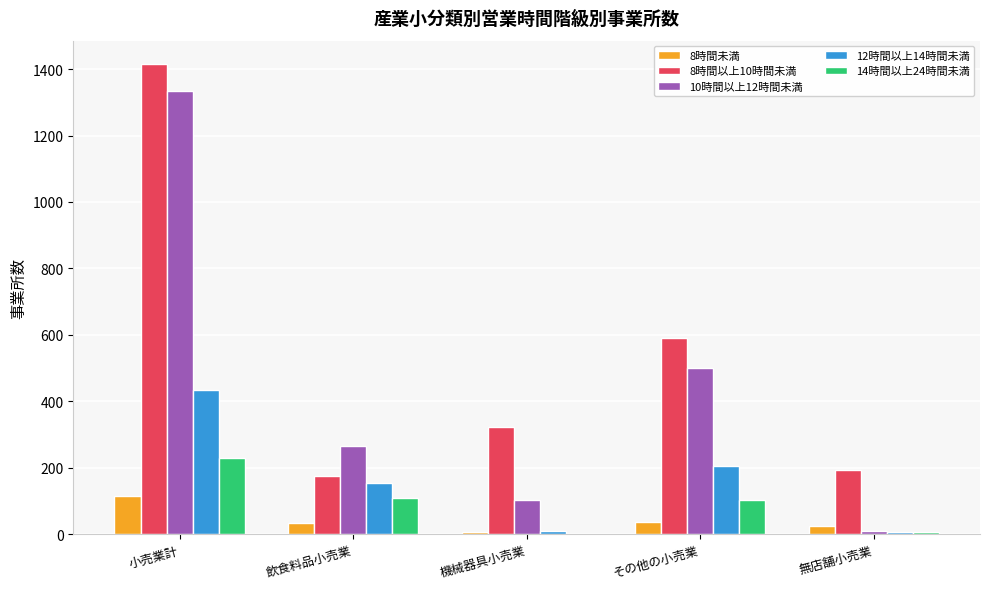

What is the maximum value shown in the chart?

1415